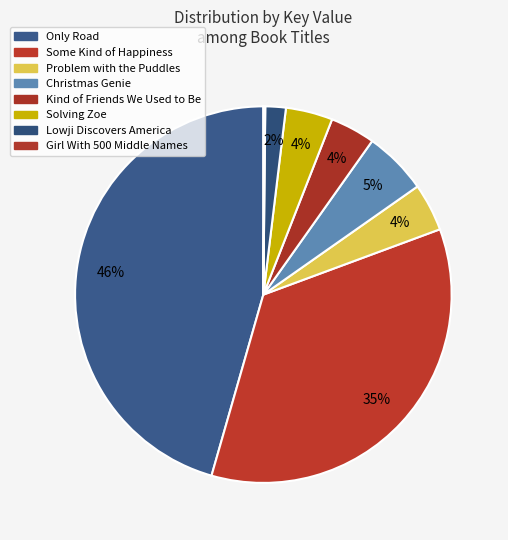

What is the smallest slice in the pie chart?

Girl With 500 Middle Names